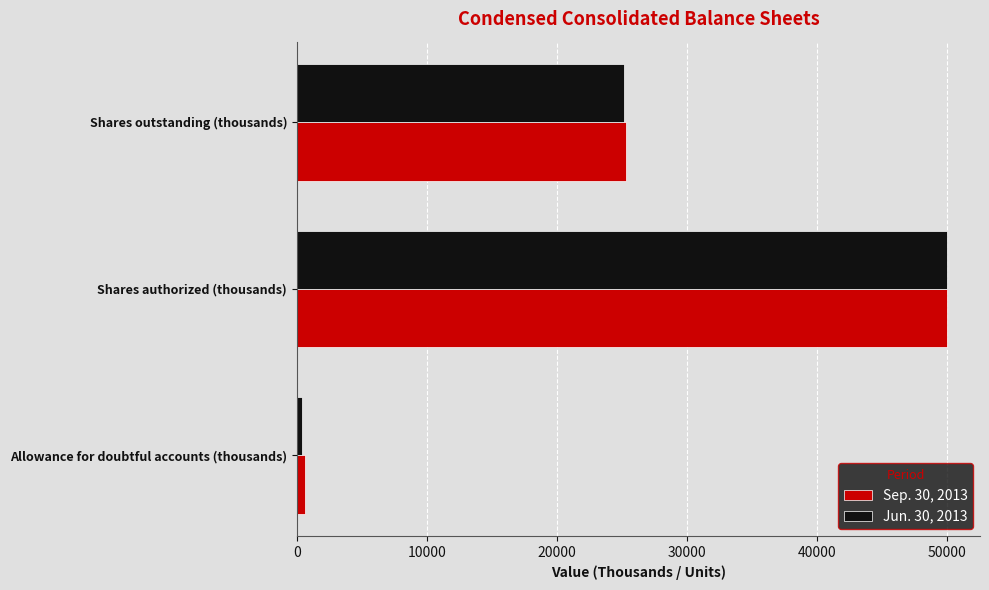

Which series has the widest spread of values?

Jun. 30, 2013